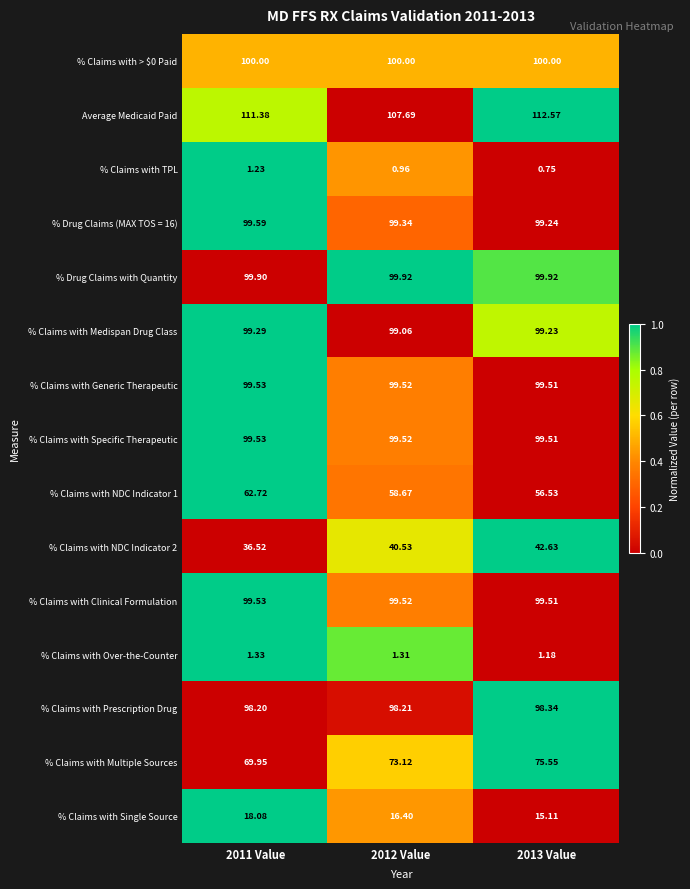

Is the value of % Claims with Prescription Drug at 2012 Value greater than the value of % Claims with TPL at 2011 Value?

Yes